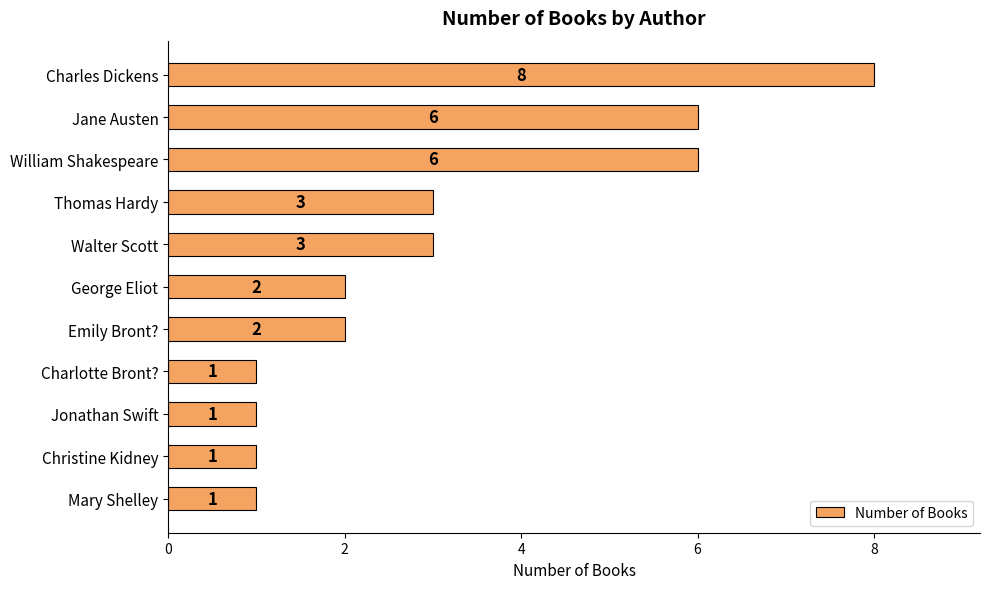

How many series are shown in this chart?

1